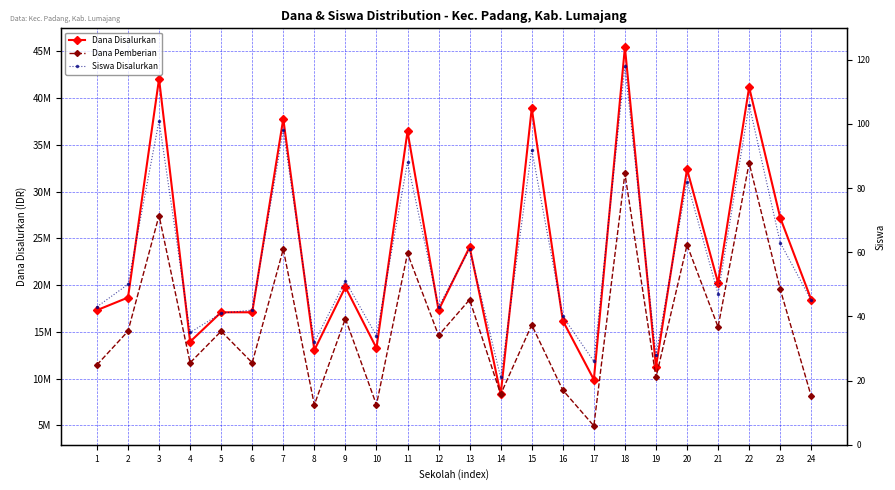

At which category is the sum across all series the highest?

18